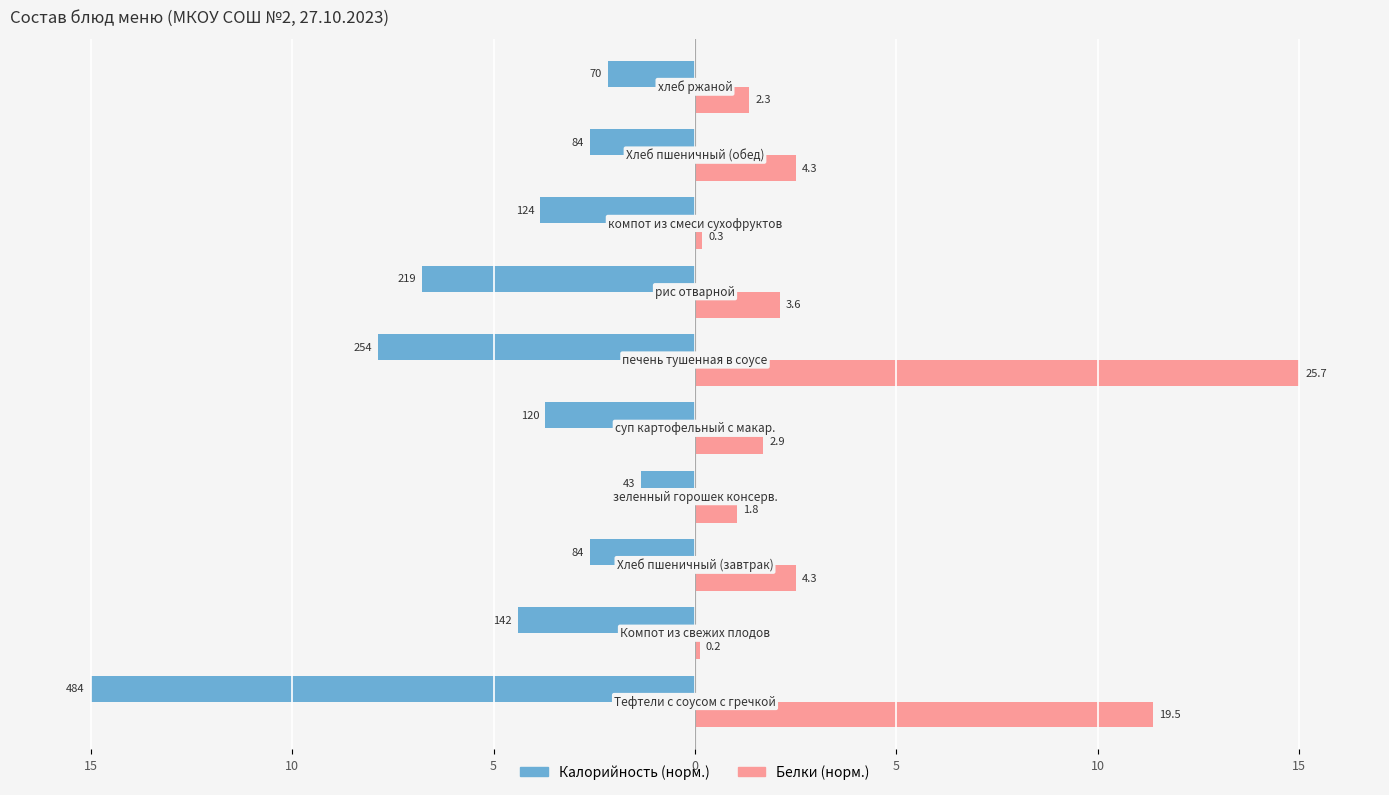

What are all the series names shown in the legend?

Калорийность (норм.), Белки (норм.)